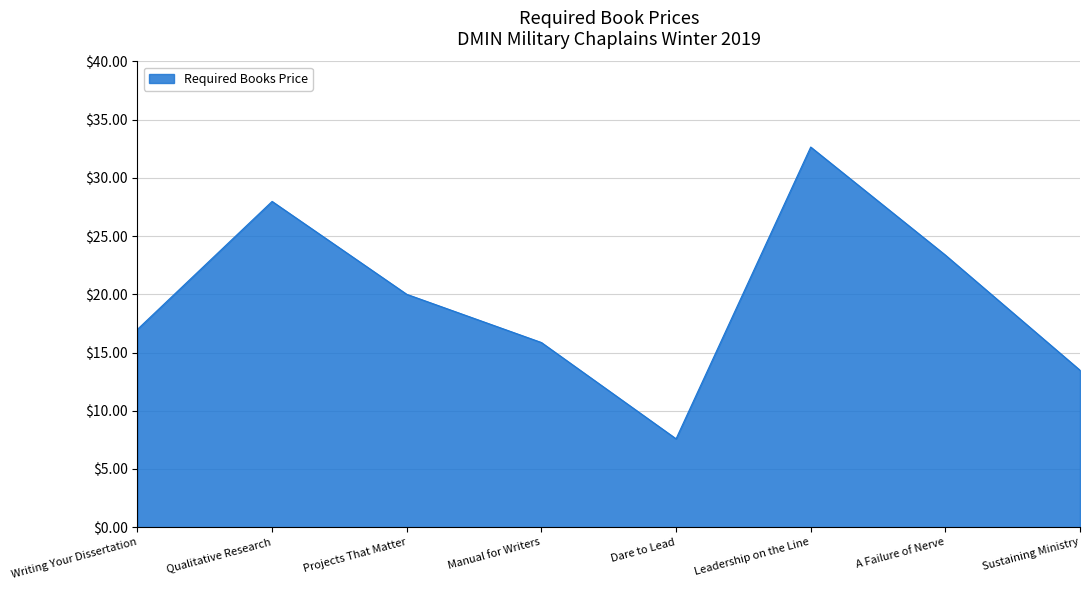

List the labels in order of value, largest first.

Leadership on the Line, Qualitative Research, A Failure of Nerve, Projects That Matter, Writing Your Dissertation, Manual for Writers, Sustaining Ministry, Dare to Lead